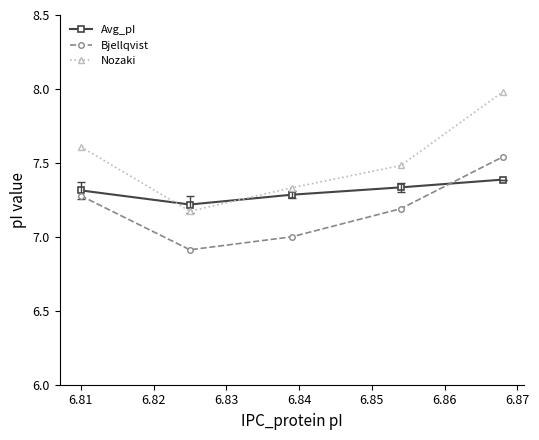

What is the sum of all Nozaki values?

37.6